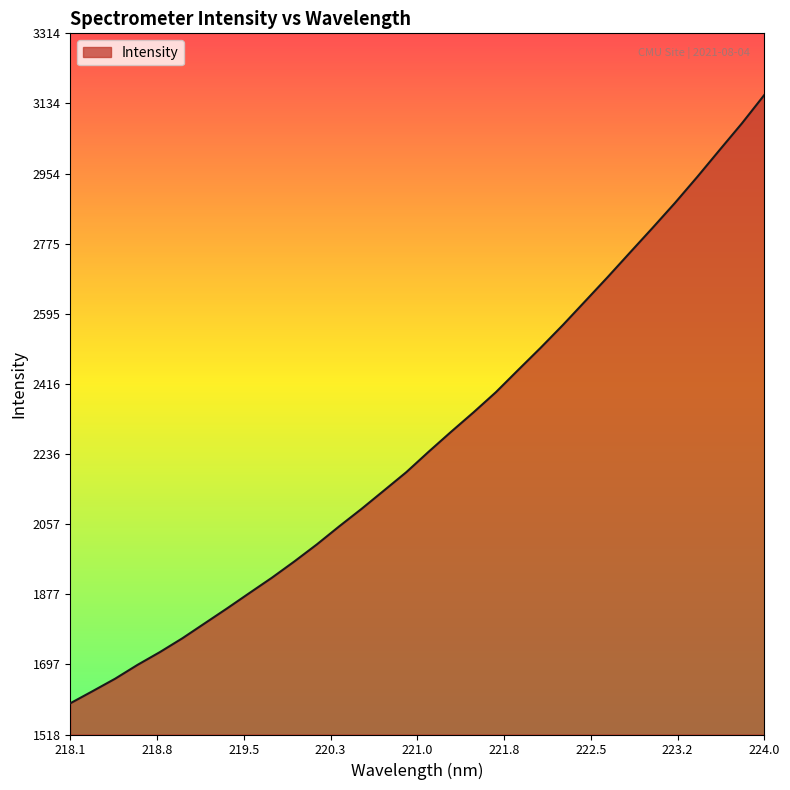

What is the difference between the maximum and minimum values?

1558.2